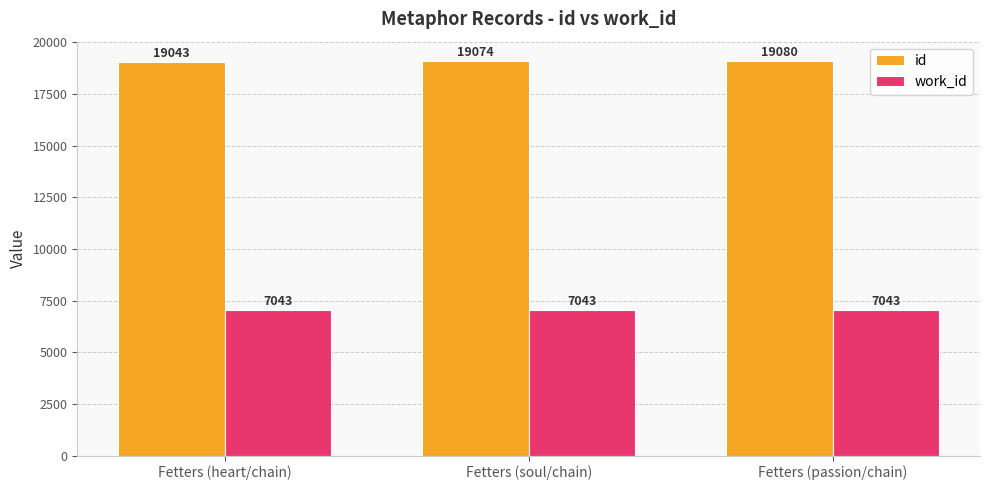

List the series in order of their overall mean, highest first.

id, work_id